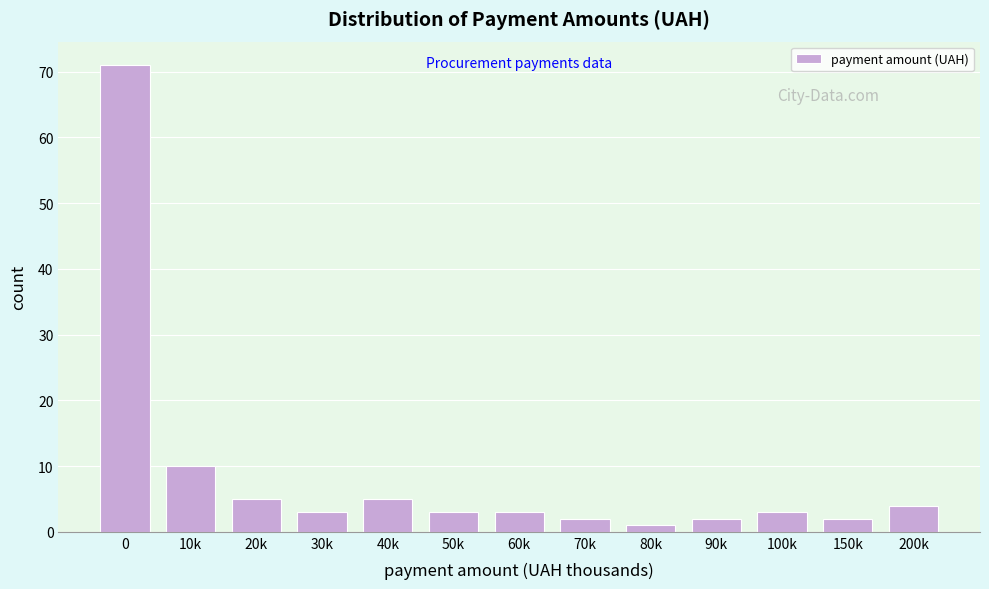

Reading right to left, extract all data points from this chart.

4	2	3	2	1	2	3	3	5	3	5	10	71